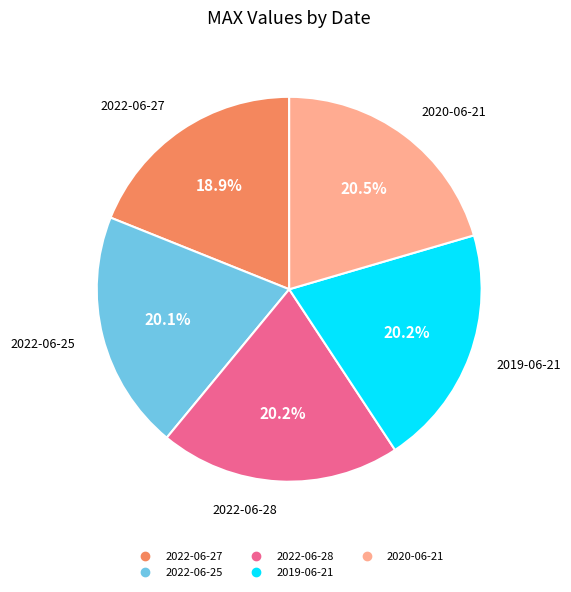

Approximately how many times larger is the value at 2022-06-27 compared to 2022-06-25?

0.9